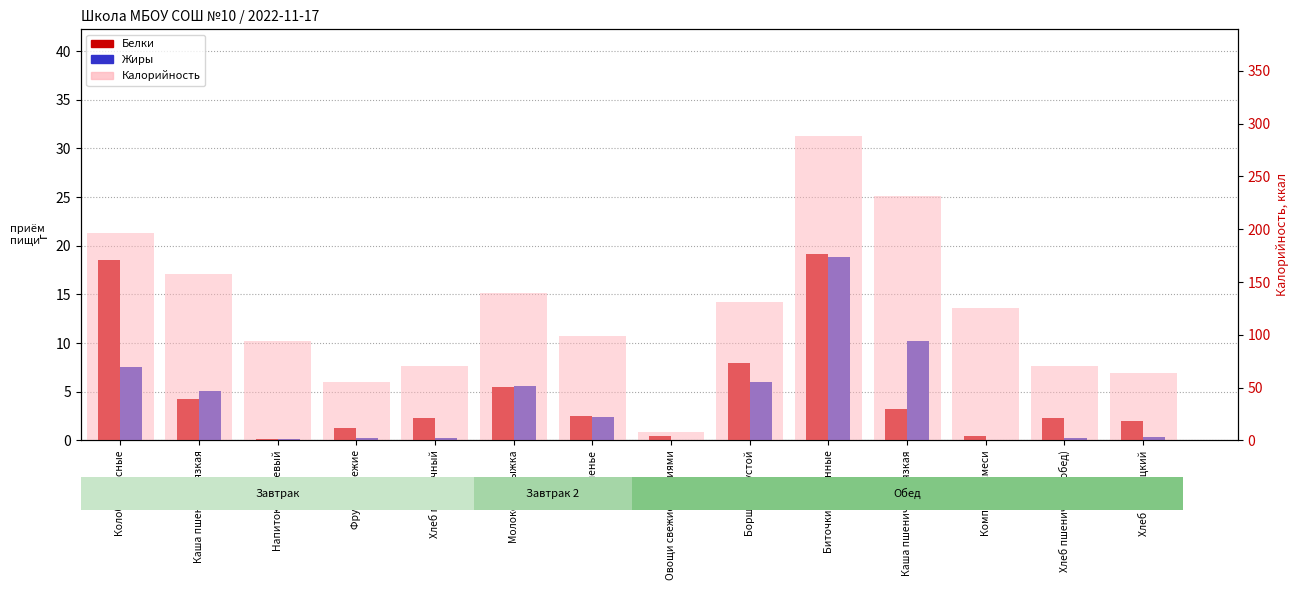

What is the total value across all series at Компот из смеси?

125.8